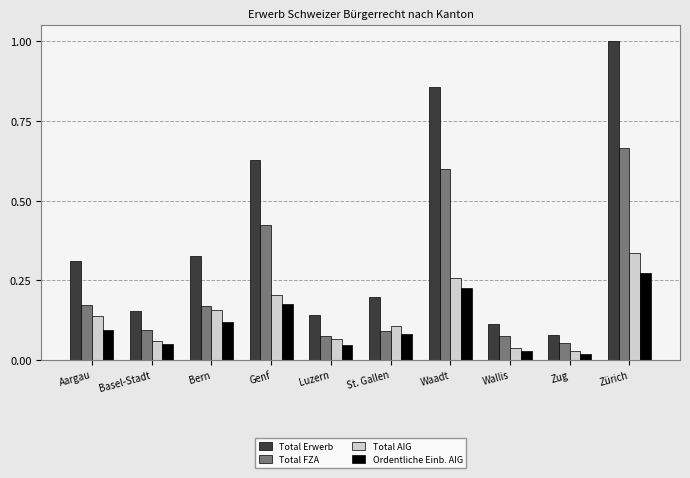

How many data points does each series have?

10